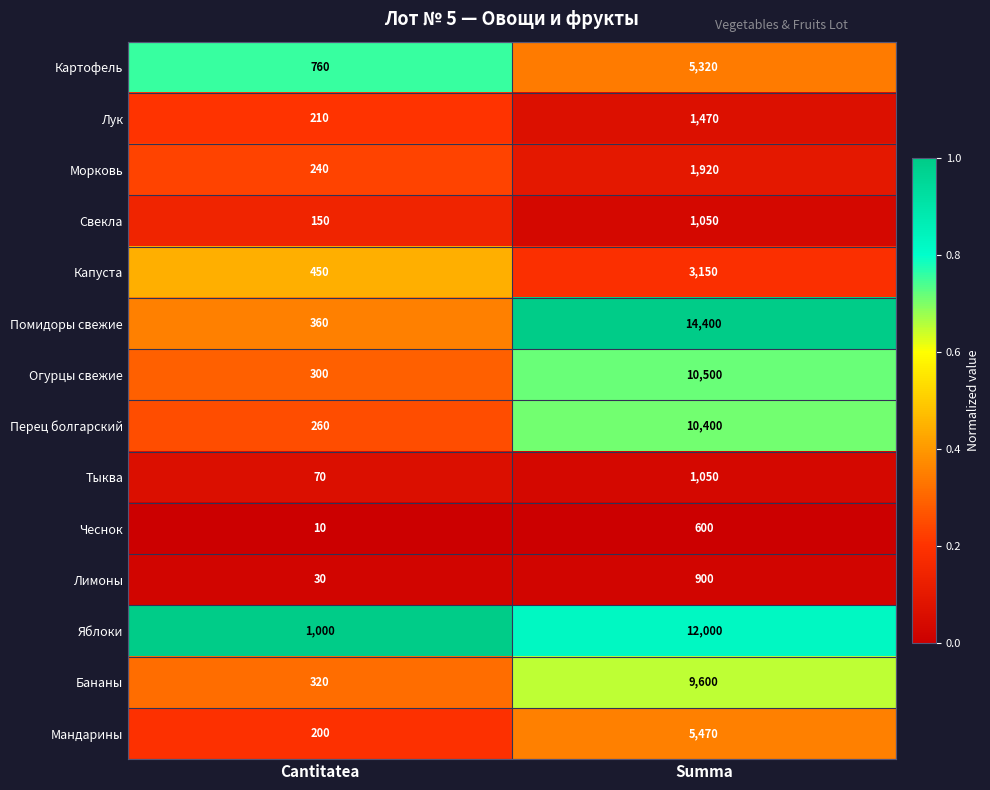

Reading left to right, what are all the values shown in this chart?

Картофель: 760	5320
Лук: 210	1470
Морковь: 240	1920
Свекла: 150	1050
Капуста: 450	3150
Помидоры свежие: 360	14400
Огурцы свежие: 300	10500
Перец болгарский: 260	10400
Тыква: 70	1050
Чеснок: 10	600
Лимоны: 30	900
Яблоки: 1000	12000
Бананы: 320	9600
Мандарины: 200	5470